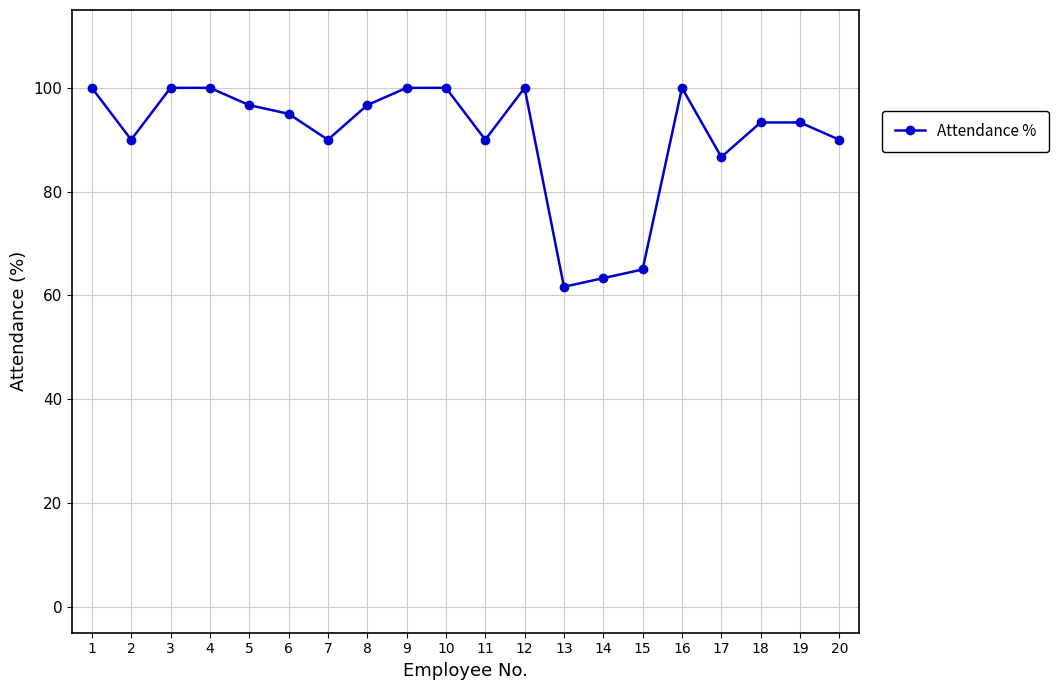

What is the sum of all values?

1811.7